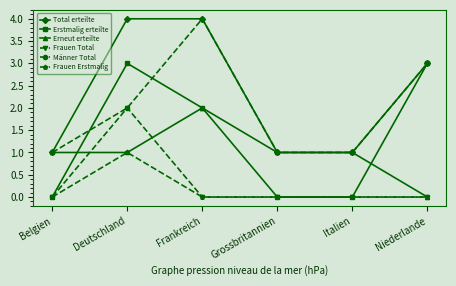

Is this an area chart (filled region under the line)?

No